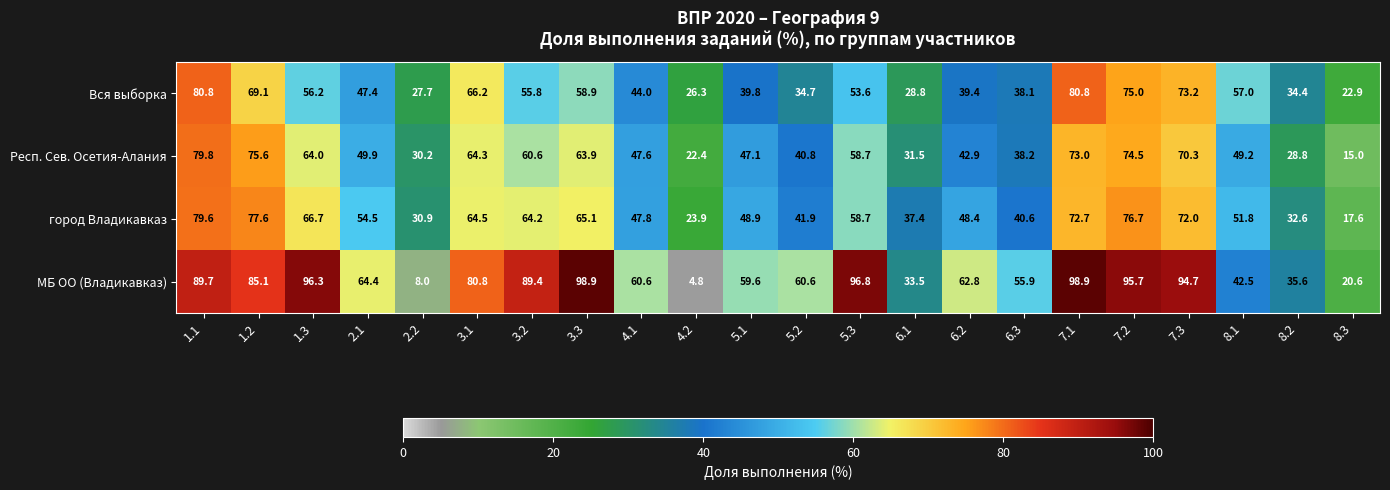

What is the minimum value shown in the chart?

4.8